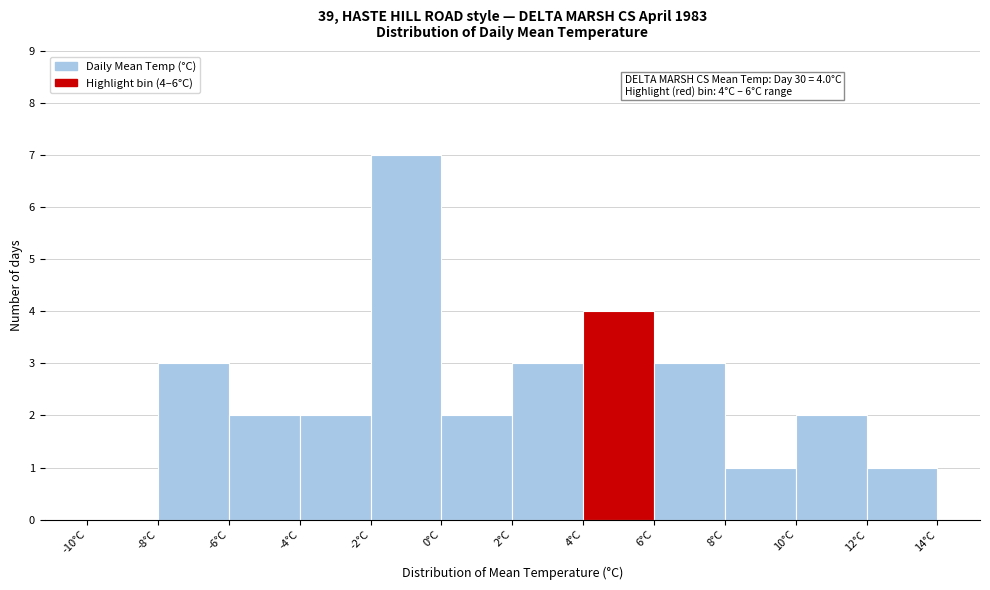

Over which range of the x-axis is the bar tallest?

-2 to 0